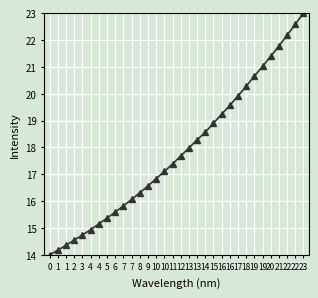

Count the number of data series in this chart.

1